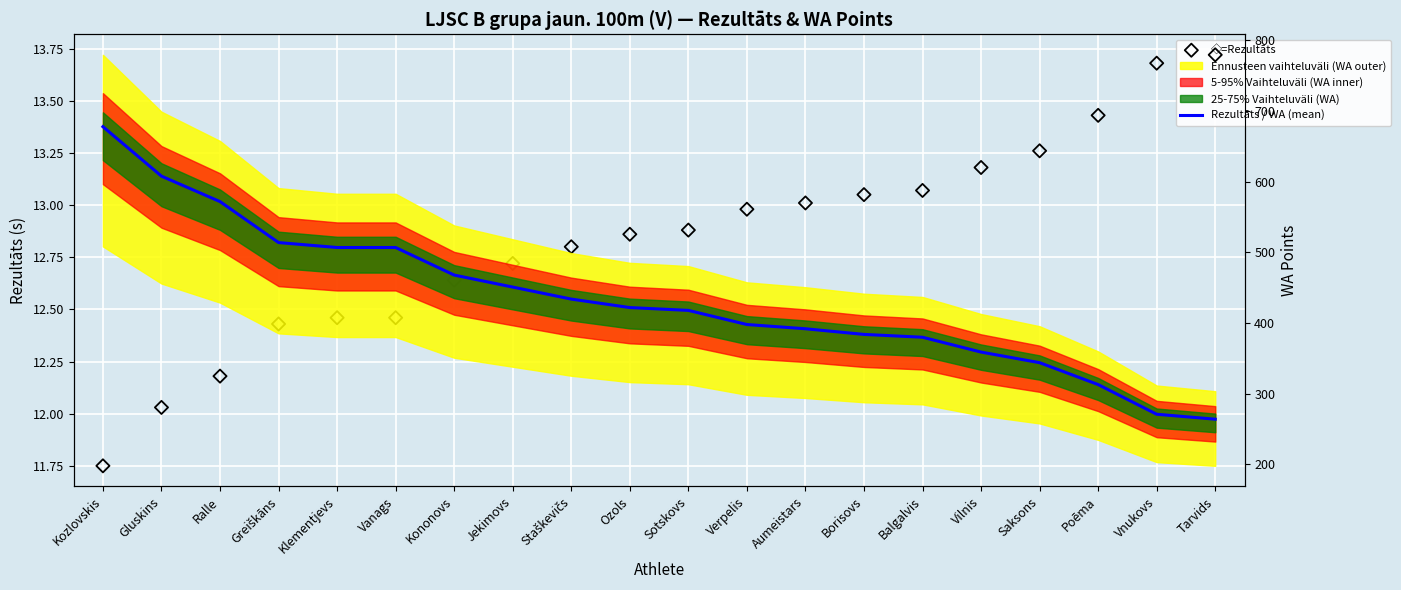

What is the total value across all series at Balgalvis?

393.1